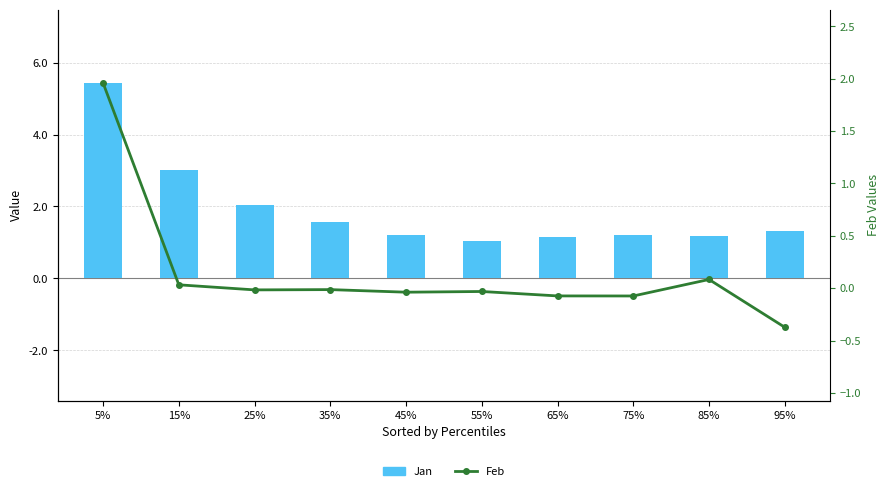

Which has a higher value, 75% or 95%?

95%